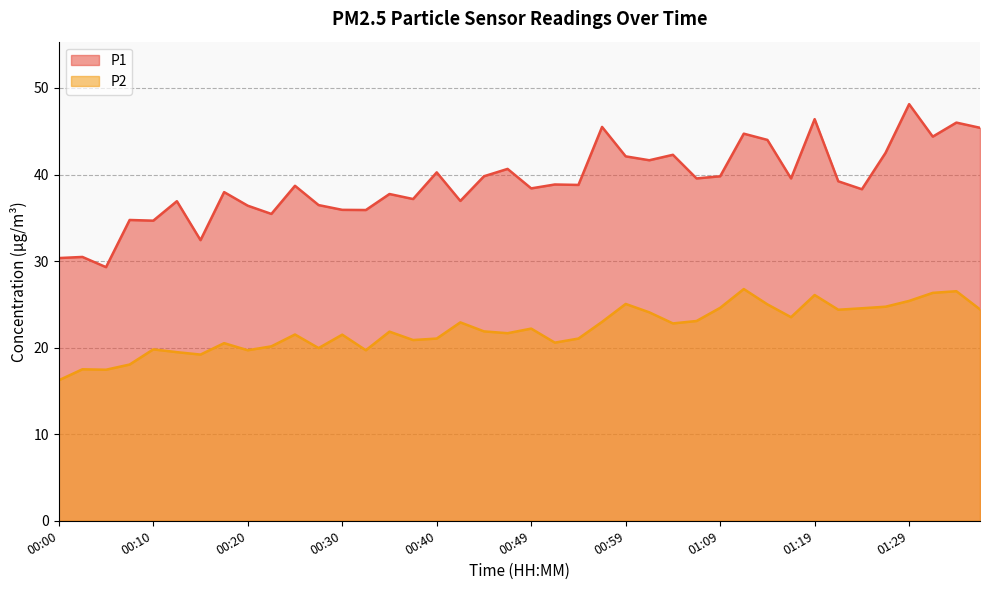

True or false: P1 and P2 intersect in this chart.

False